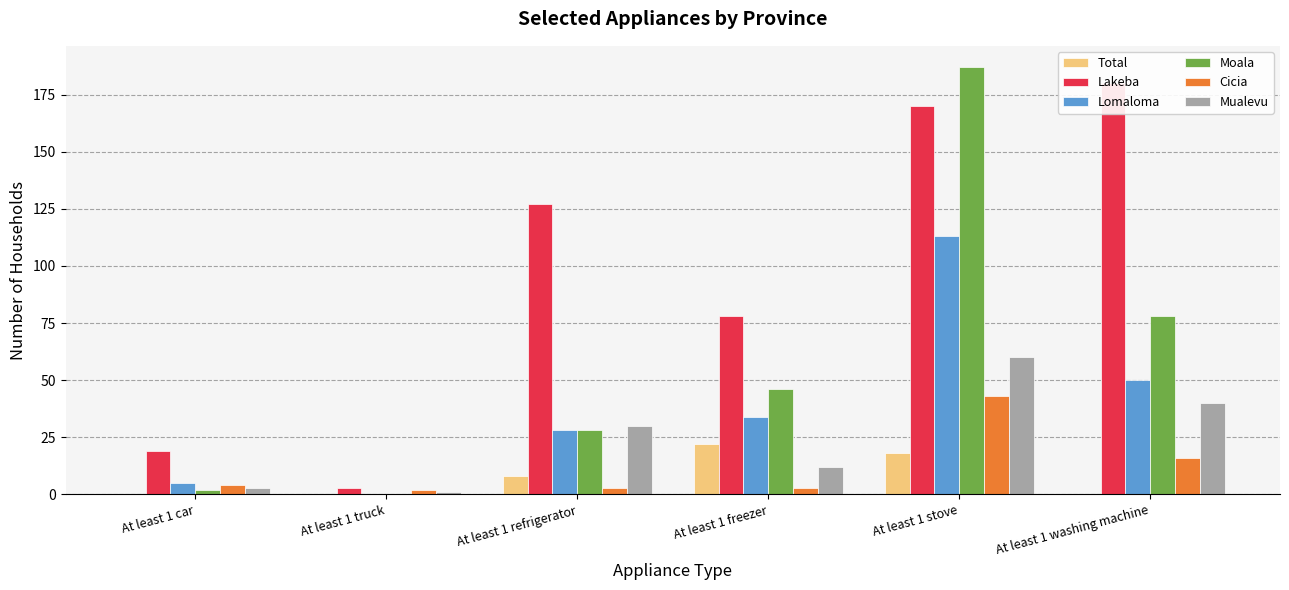

What is the value of the Lomaloma bar at the 6th from the left?

50